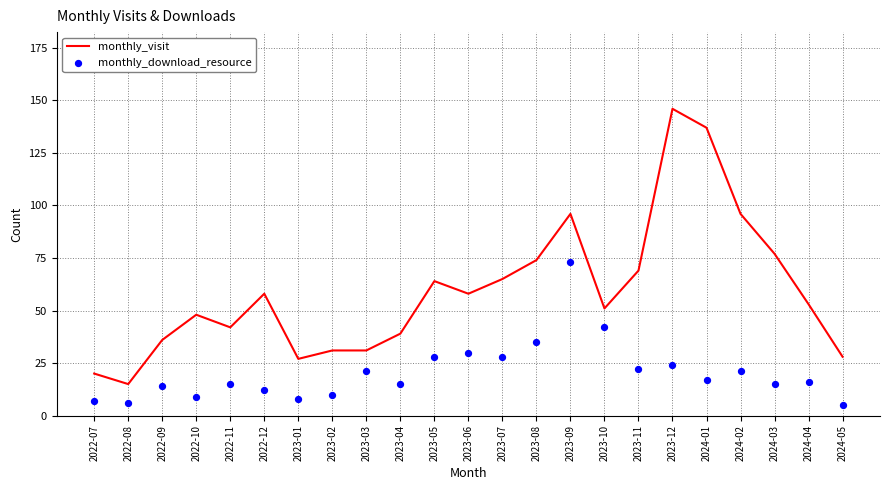

At how many categories does at least one series exceed 117?

2